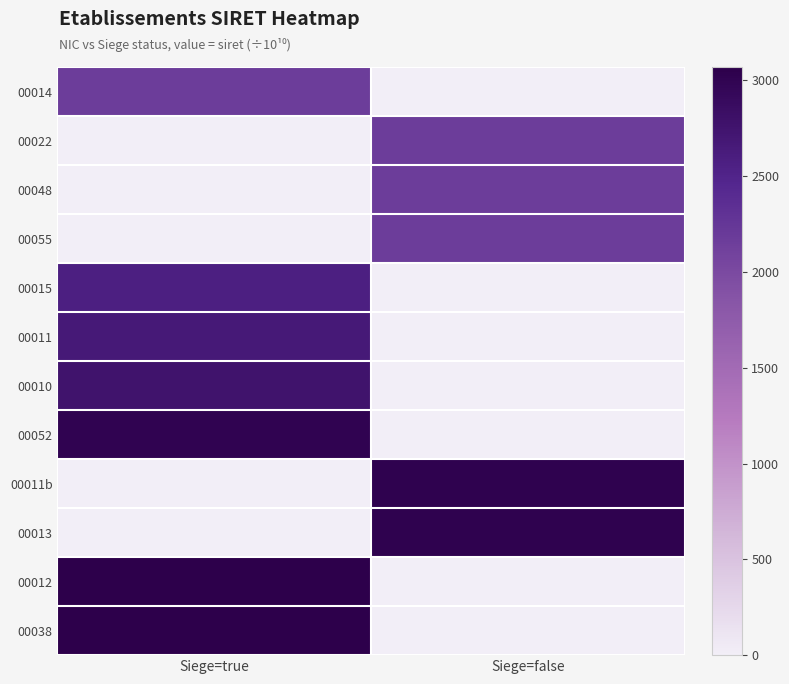

Which has a higher value, Siege=false or Siege=true?

Siege=true